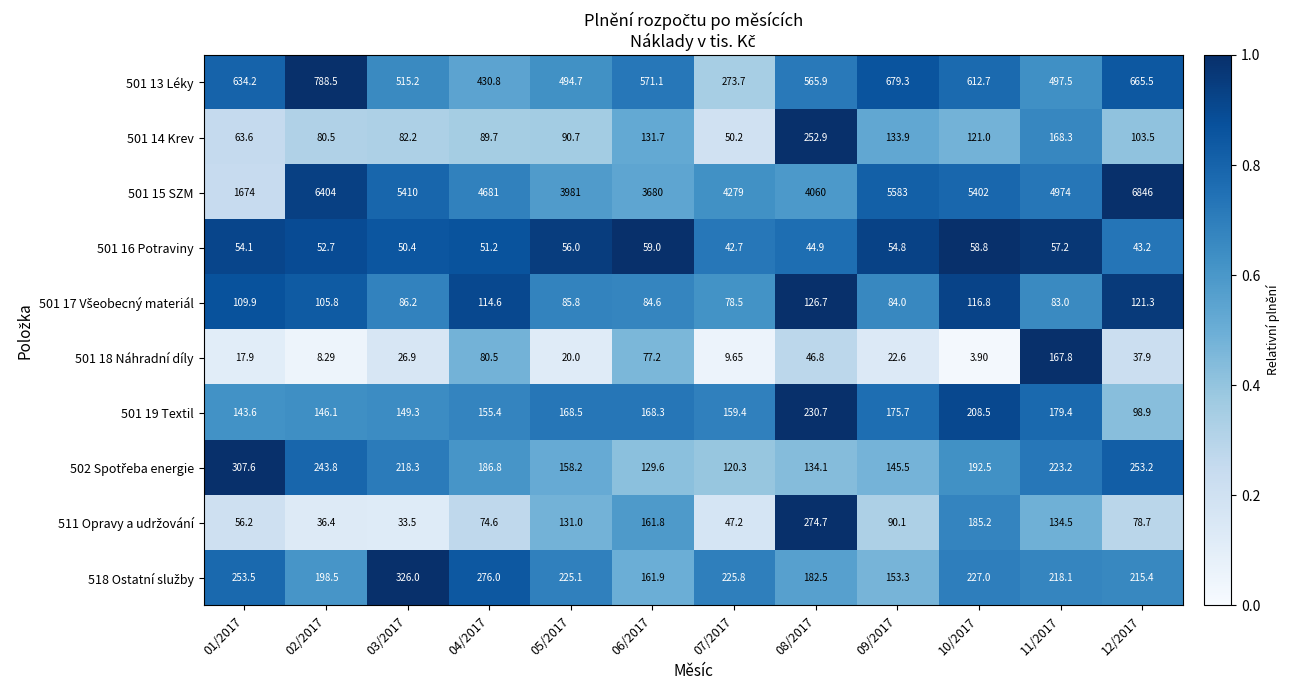

Is the value of 501 19 Textil at 02/2017 greater than the value of 501 13 Léky at 08/2017?

No